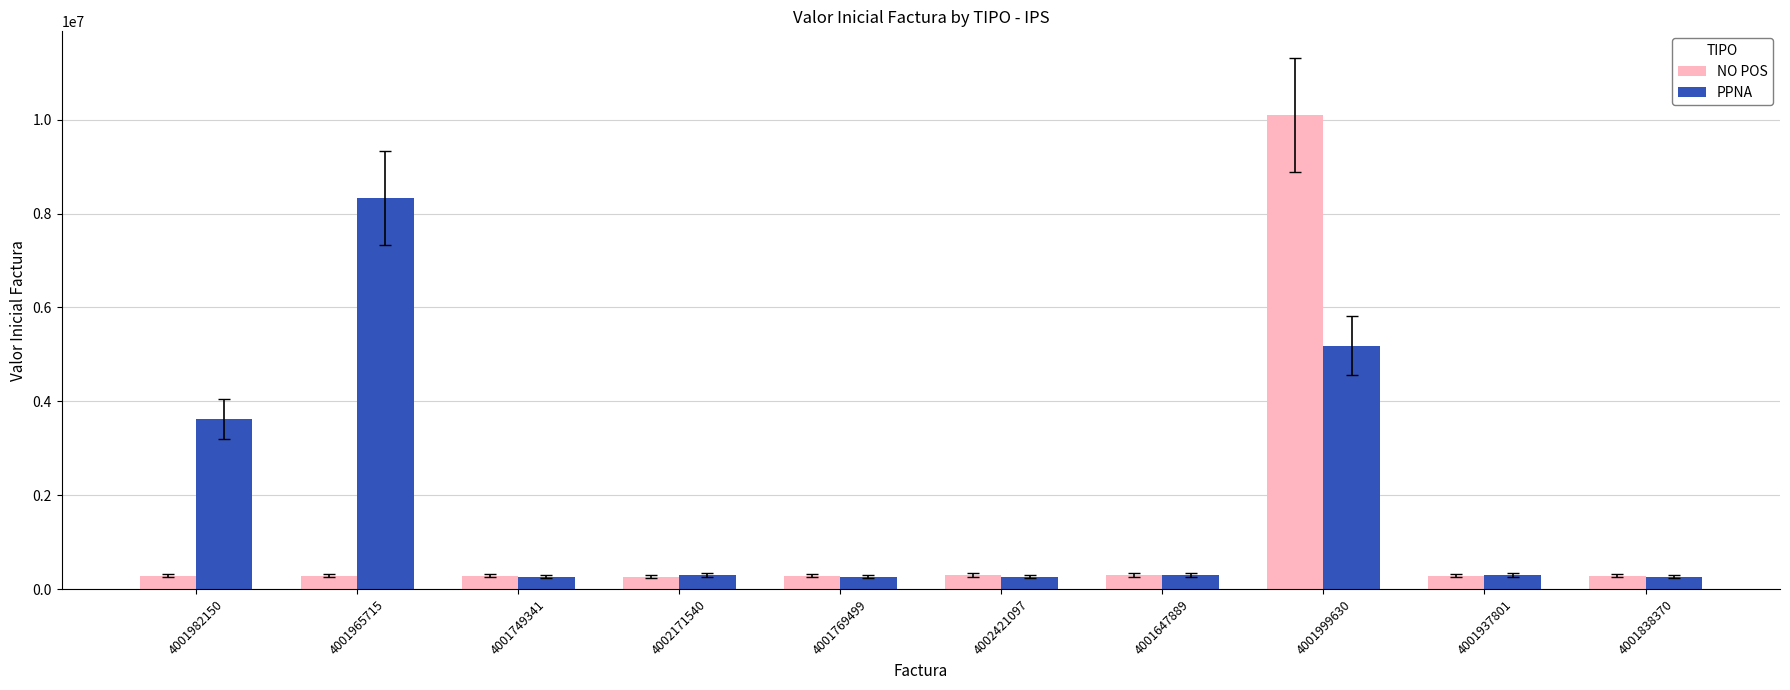

What is the label of the 8th bar from the left?

4001999630